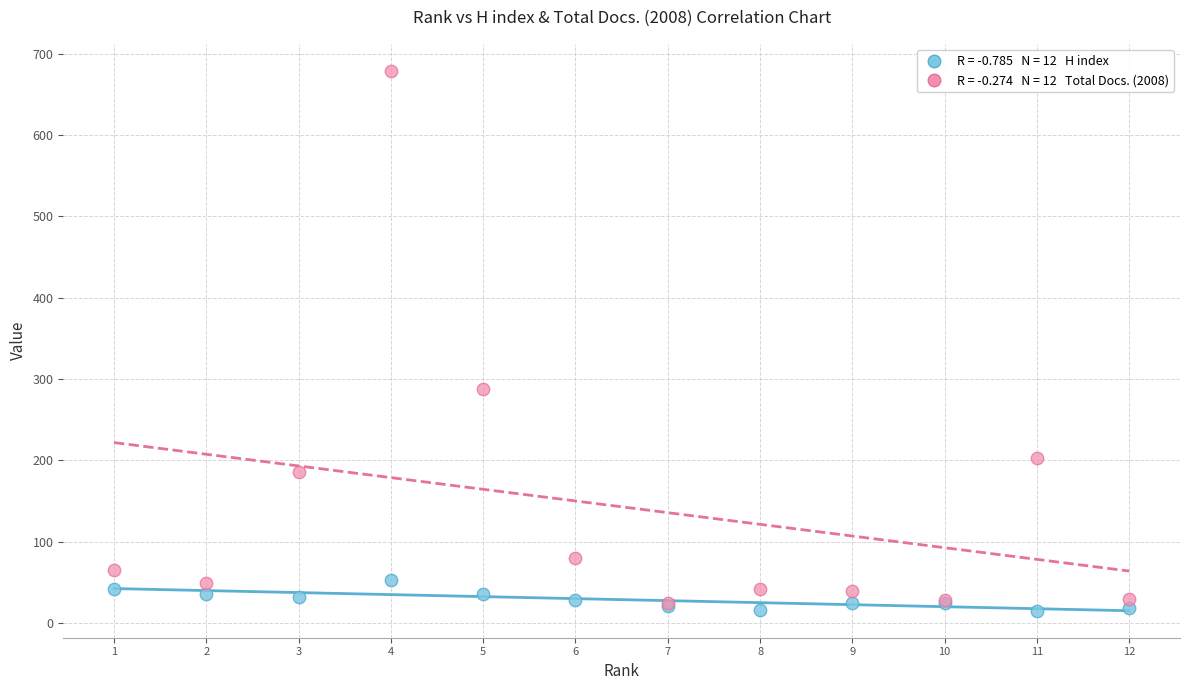

Across all series, what Y value is closest to 347?

288